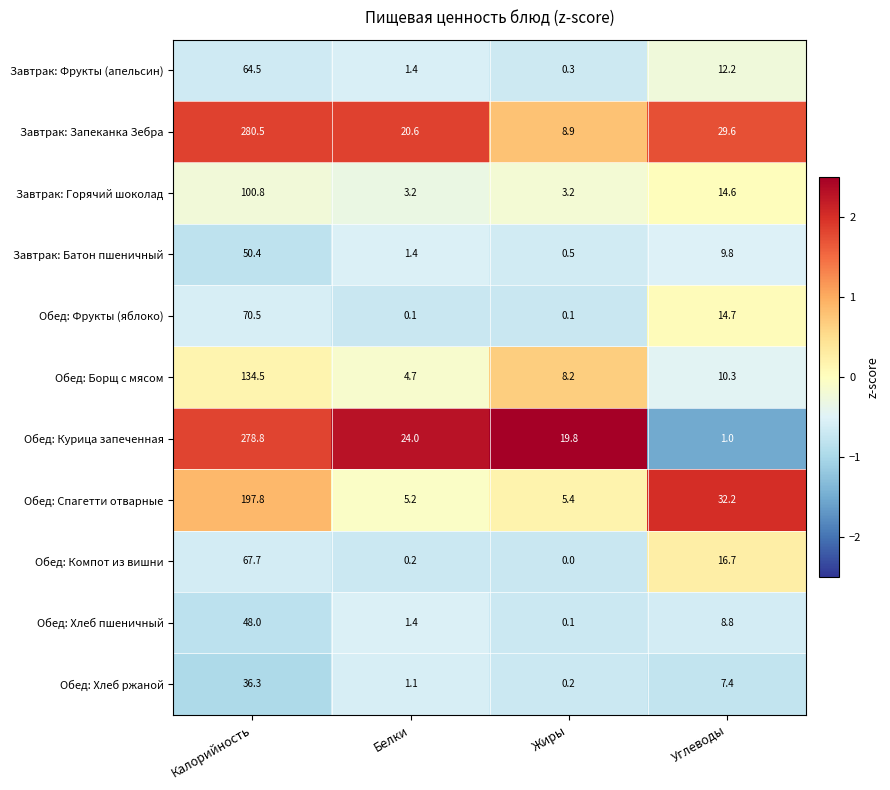

What is the smallest value displayed?

0.0